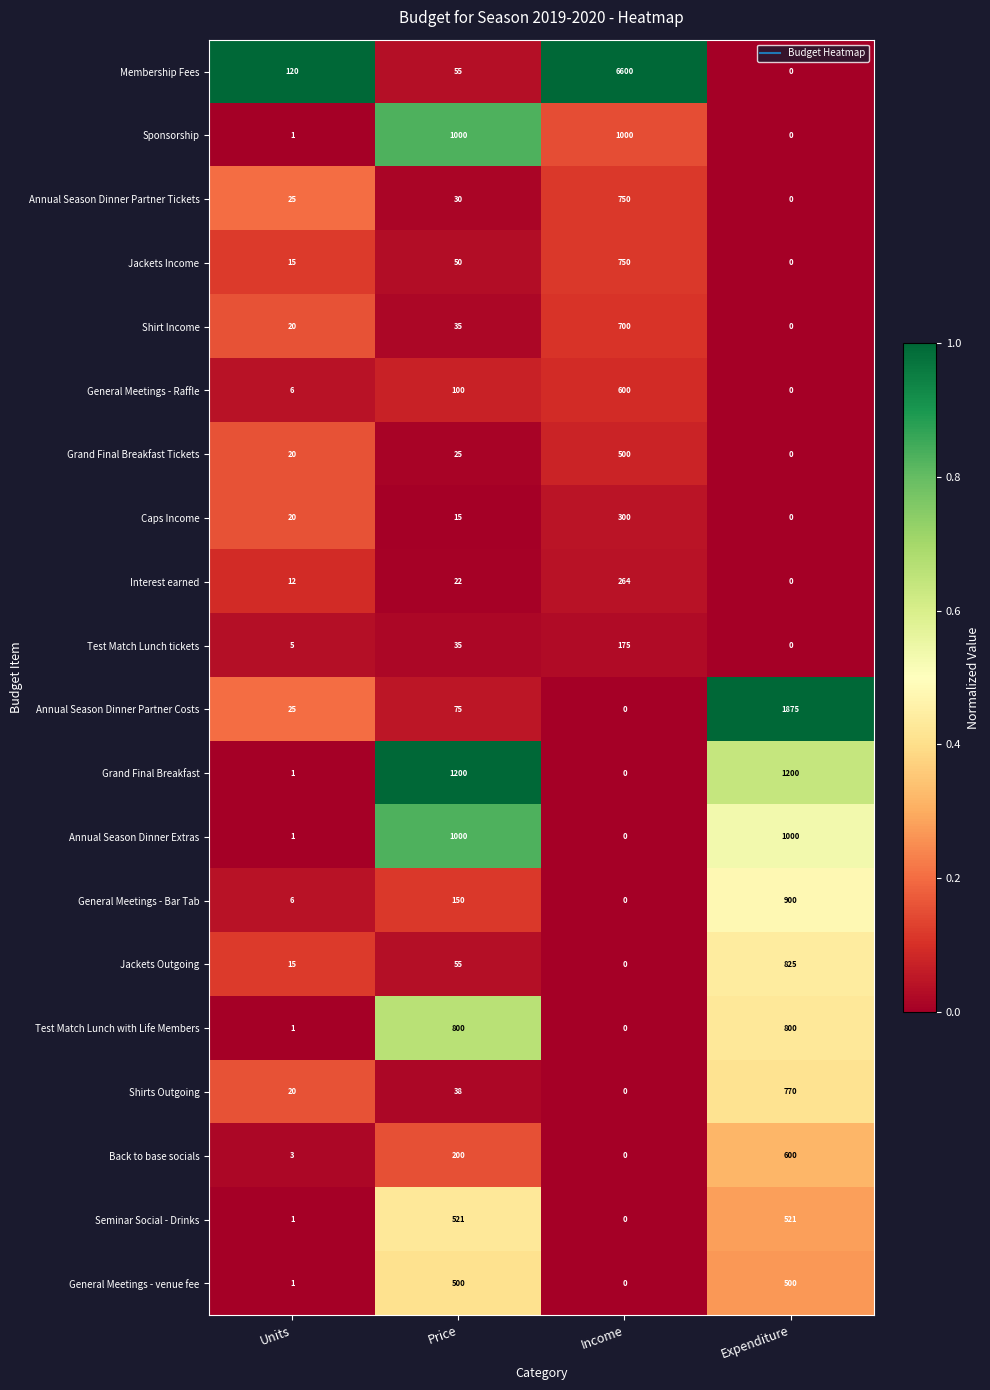

What is the greatest value displayed?

6600